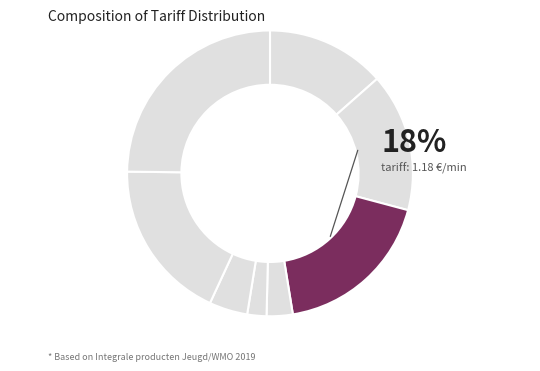

To the nearest percent, what portion does Begeleiding Groep Licht represent?

2%